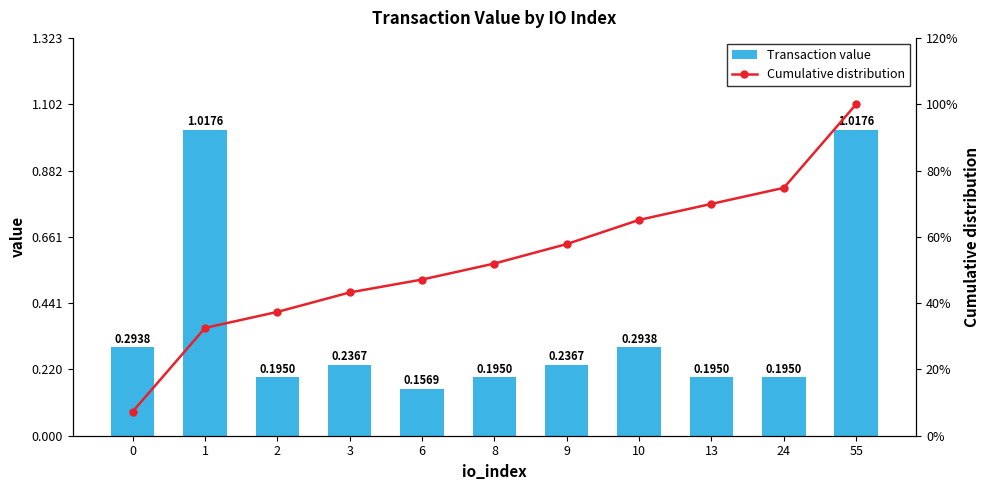

Which category has the lowest value across all series?

6